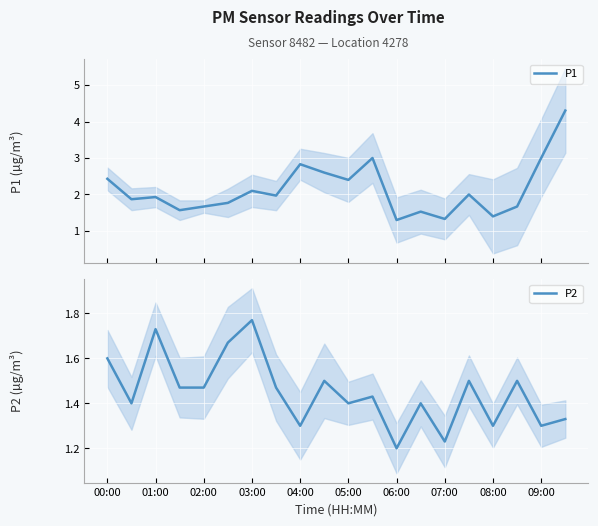

At which label is P2 closest to 1?

06:00